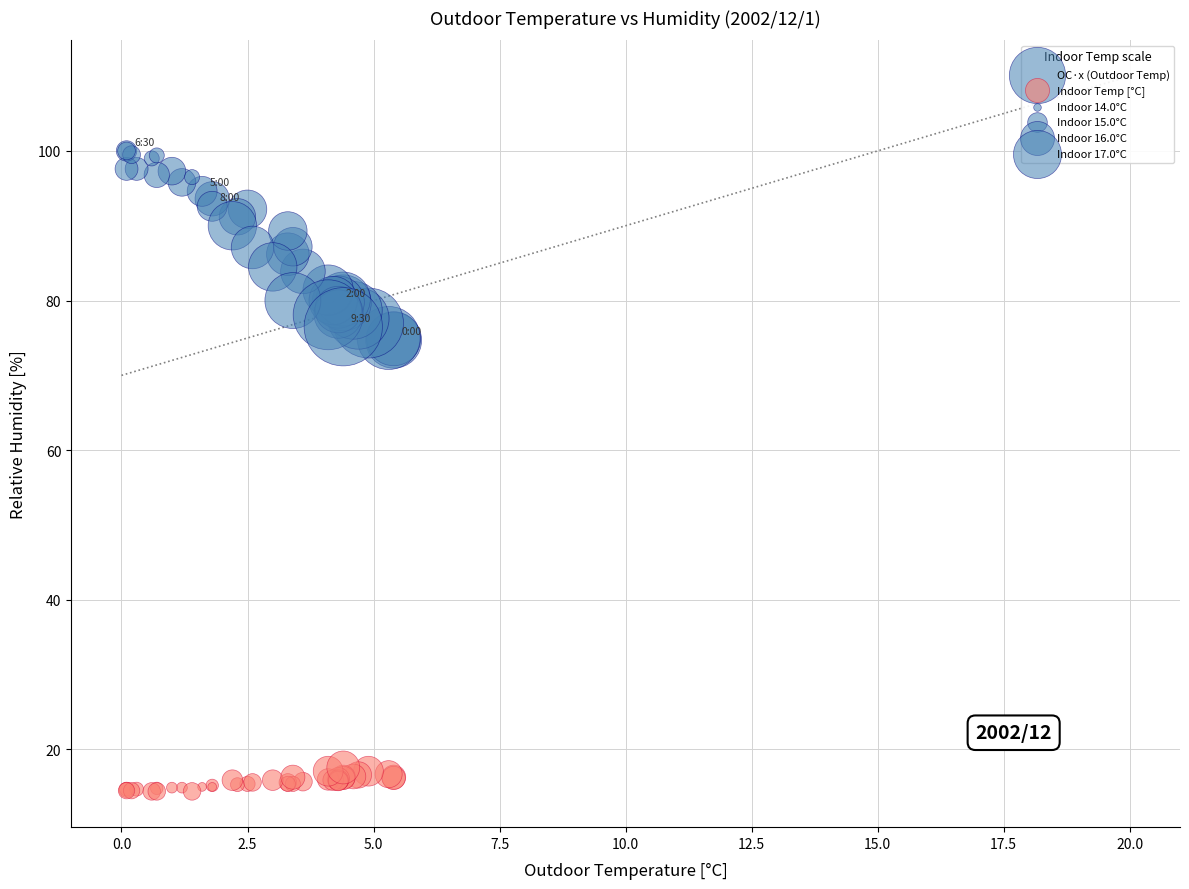

Which series reaches the minimum Y coordinate?

Indoor Temp [°C]